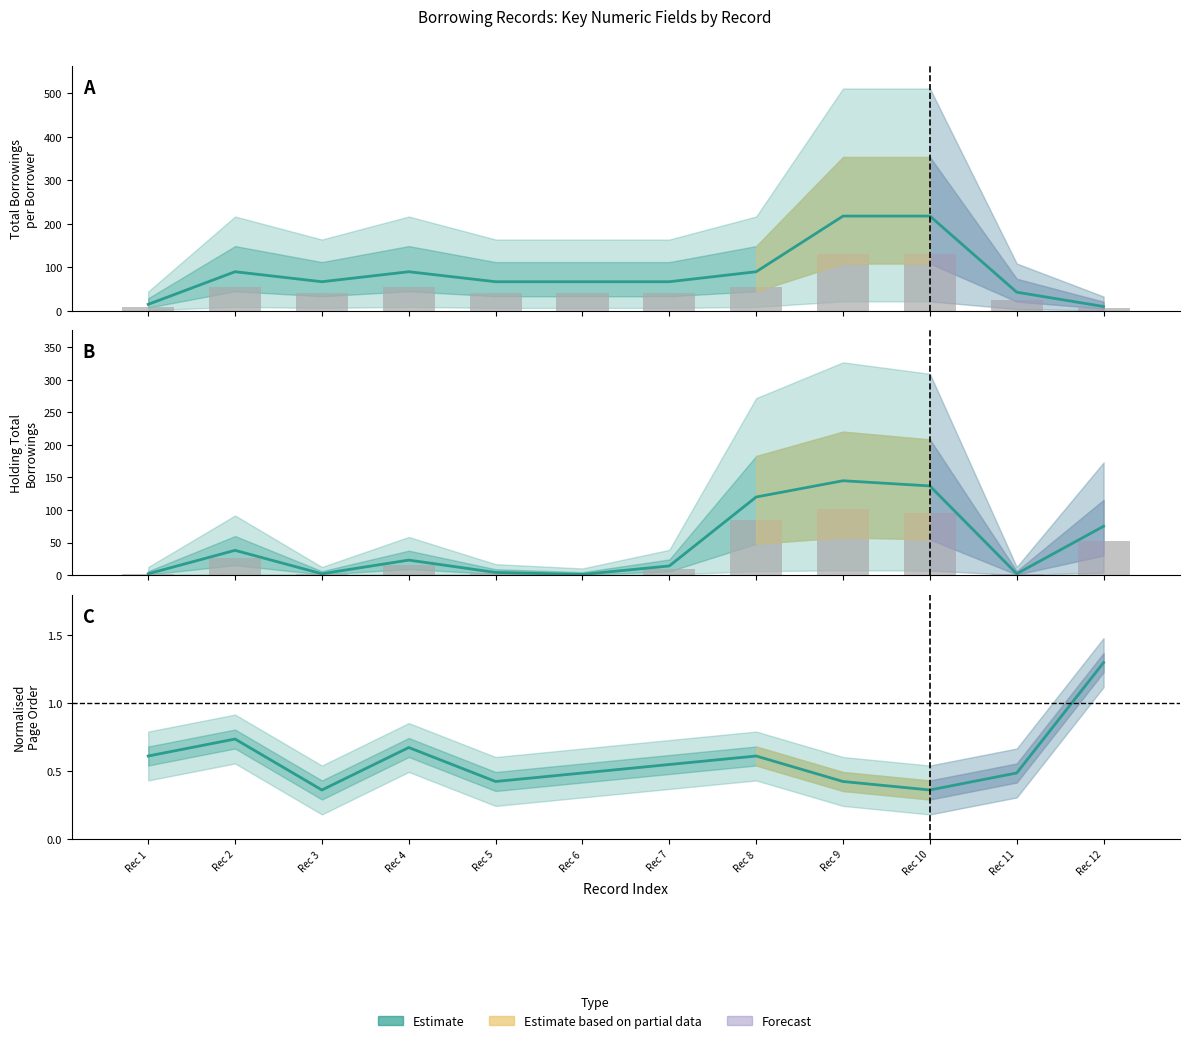

Rank the categories by value from lowest to highest.

Rec 3, Rec 10, Rec 5, Rec 9, Rec 6, Rec 11, Rec 7, Rec 1, Rec 8, Rec 4, Rec 2, Rec 12